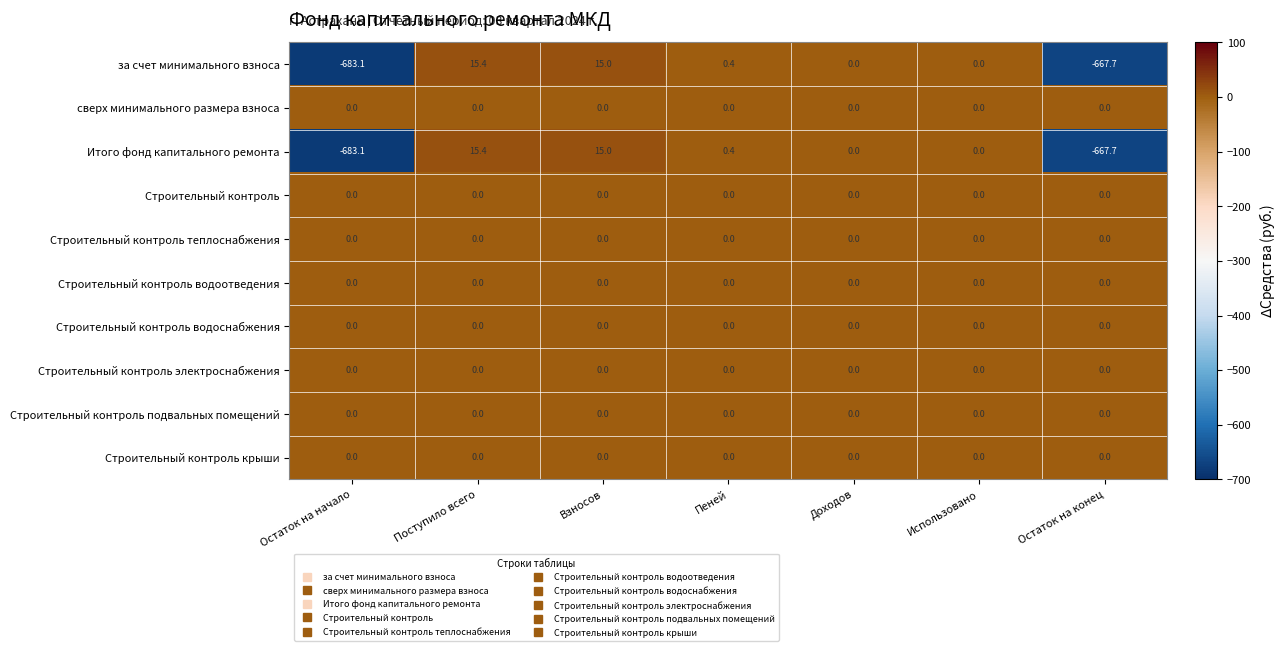

At which category does the chart reach its peak across all series?

Поступило всего